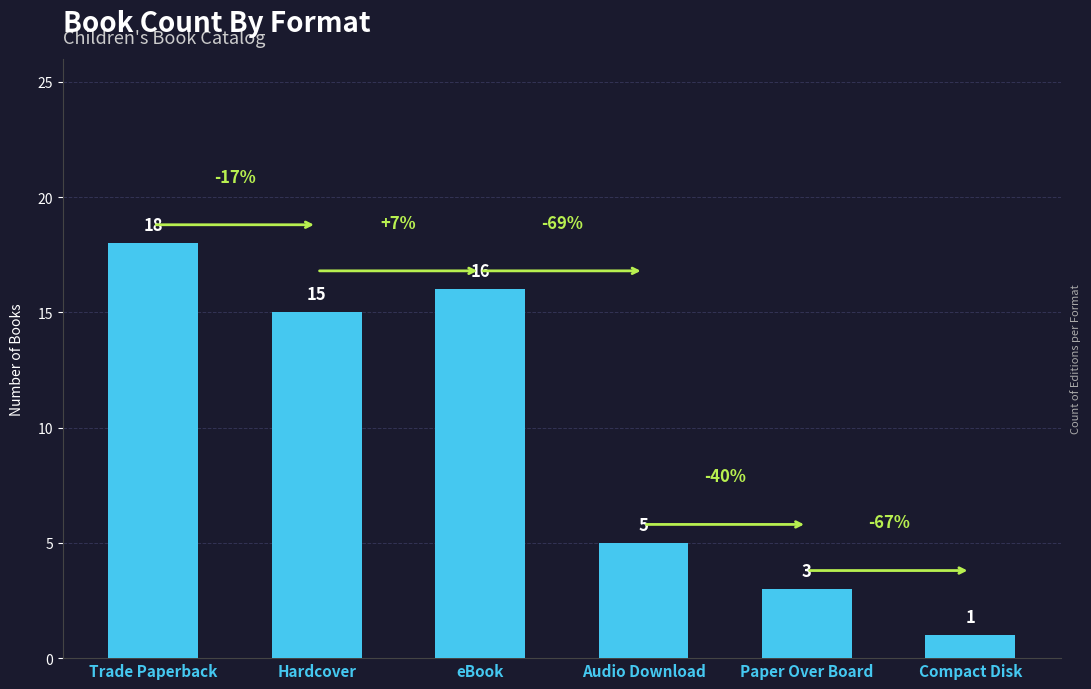

Where does the data first go above 15?

Trade Paperback